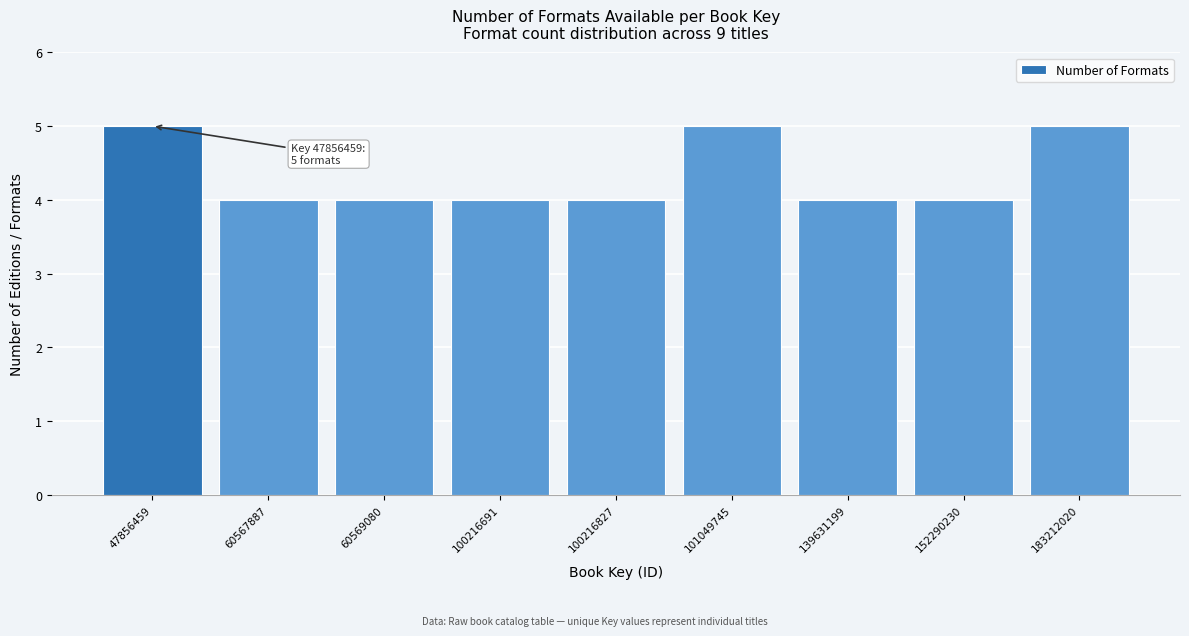

Reading left to right, list all the values displayed in this chart.

5	4	4	4	4	5	4	4	5